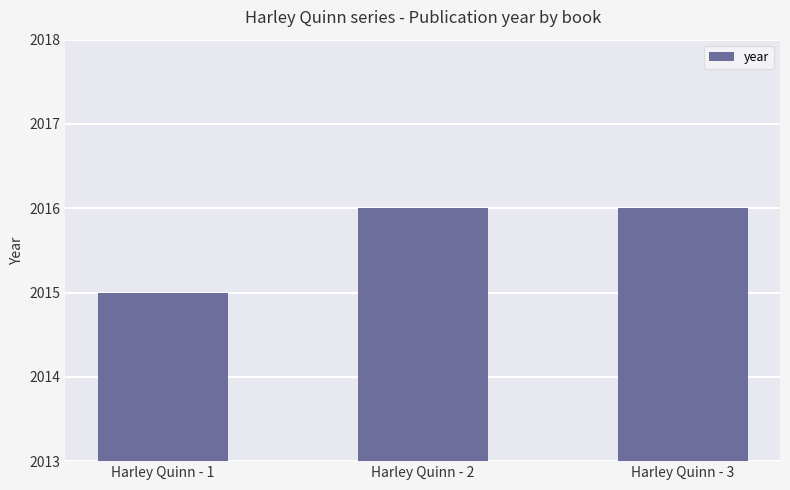

What is the change in value from Harley Quinn - 1 to Harley Quinn - 2?

+1